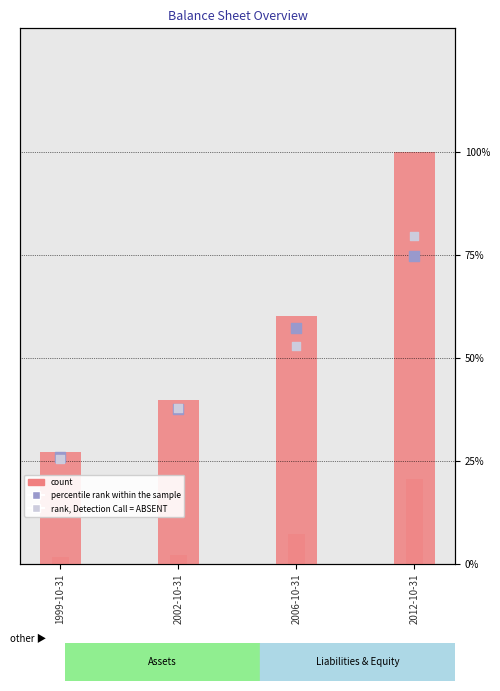

Which series has the widest spread of Y values?

Total Assets